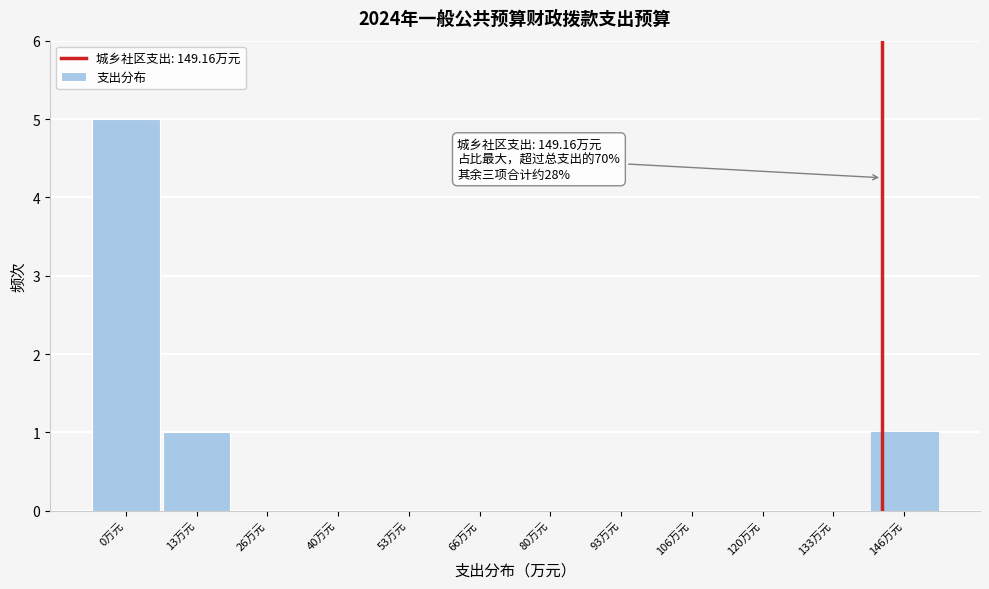

Reading right to left, transcribe all the data shown in this chart.

146万元=1	133万元=0	120万元=0	106万元=0	93万元=0	80万元=0	66万元=0	53万元=0	40万元=0	26万元=0	13万元=1	0万元=5